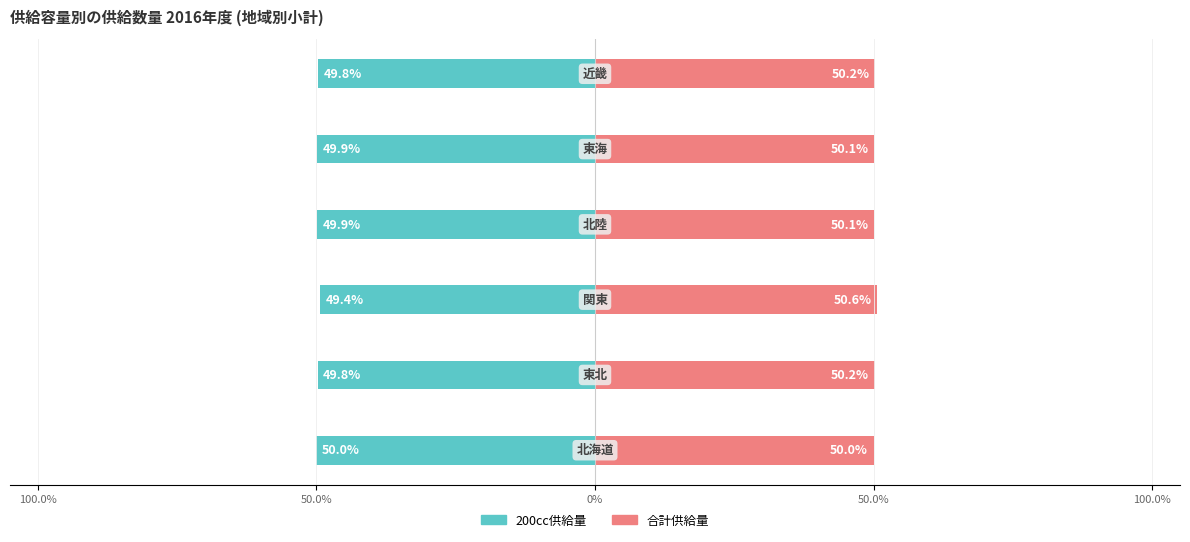

Reading left to right, list all the values displayed in this chart.

200cc供給量: -50.0	-49.8	-49.4	-49.9	-49.9	-49.8
合計供給量: 50.0	50.2	50.6	50.1	50.1	50.2